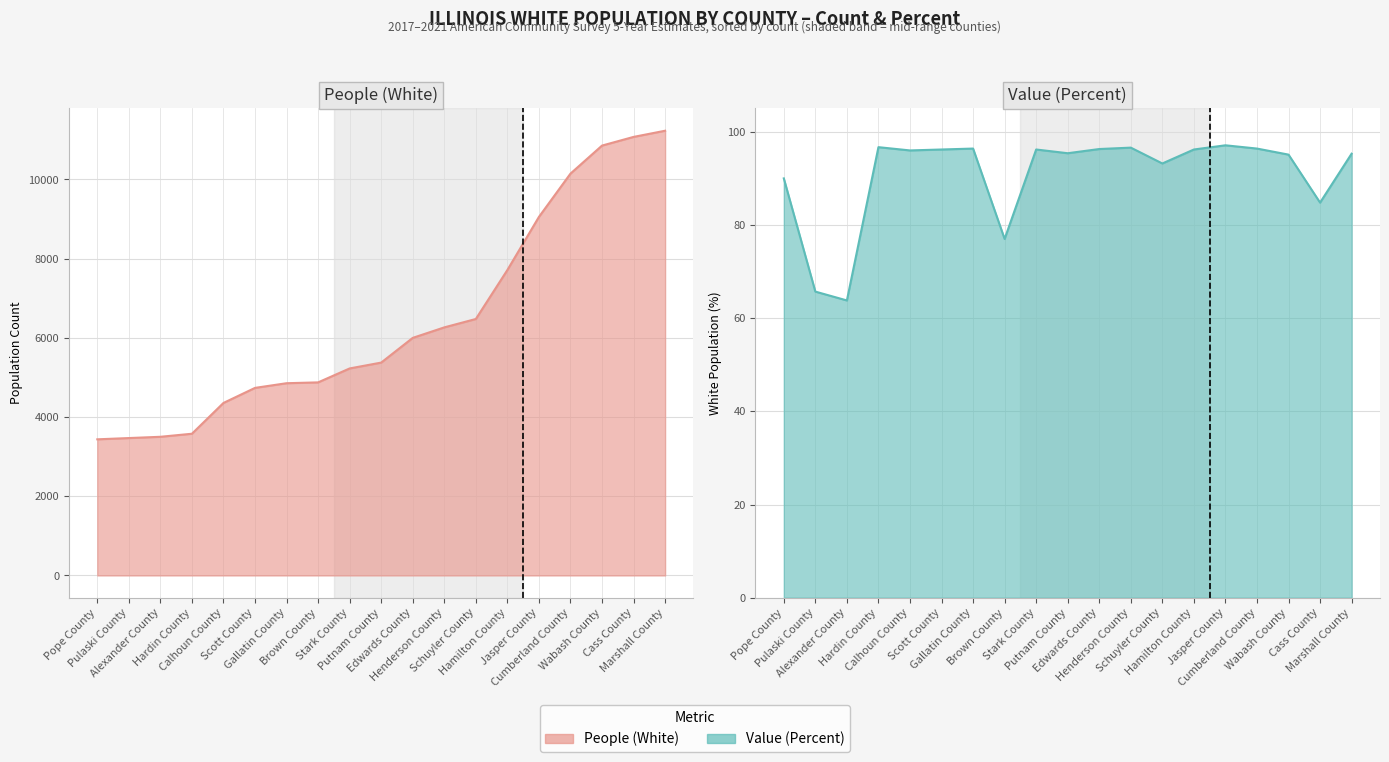

What is the total value across all series at Gallatin County?

4951.4